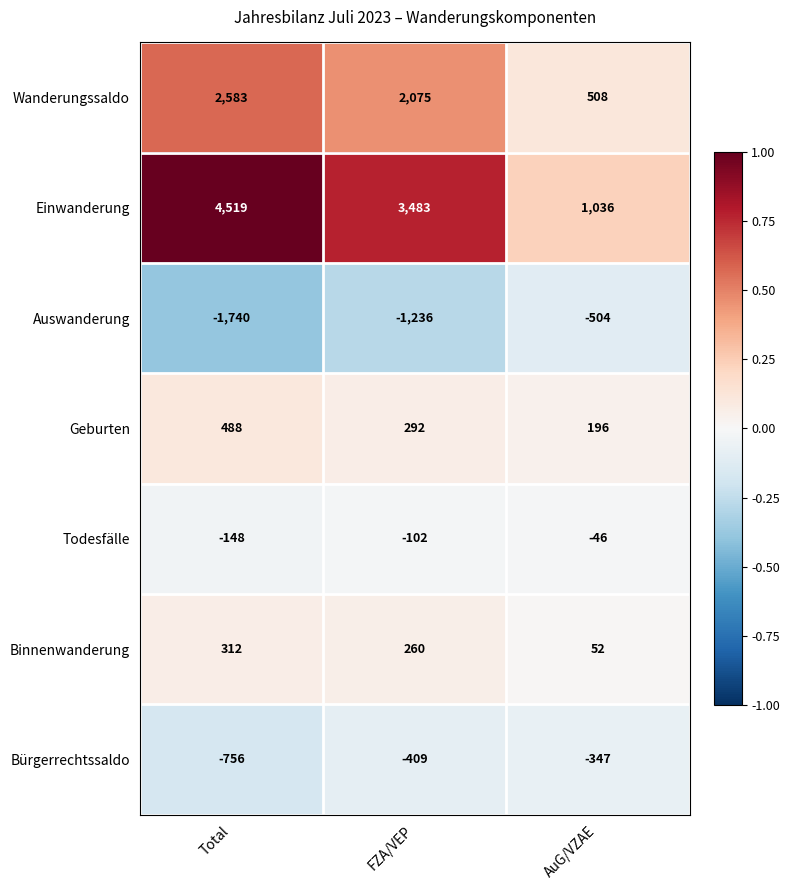

Reading left to right, what are all the values shown in this chart?

Wanderungssaldo: Total=2583	FZA/VEP=2075	AuG/VZAE=508
Einwanderung: Total=4519	FZA/VEP=3483	AuG/VZAE=1036
Auswanderung: Total=-1740	FZA/VEP=-1236	AuG/VZAE=-504
Geburten: Total=488	FZA/VEP=292	AuG/VZAE=196
Todesfälle: Total=-148	FZA/VEP=-102	AuG/VZAE=-46
Binnenwanderung: Total=312	FZA/VEP=260	AuG/VZAE=52
Bürgerrechtssaldo: Total=-756	FZA/VEP=-409	AuG/VZAE=-347